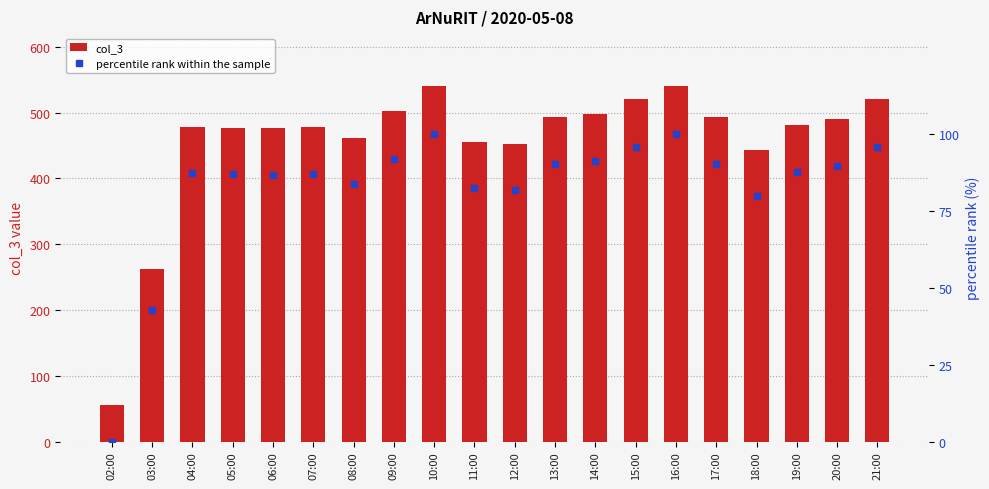

What position from the right is 03:00?

19